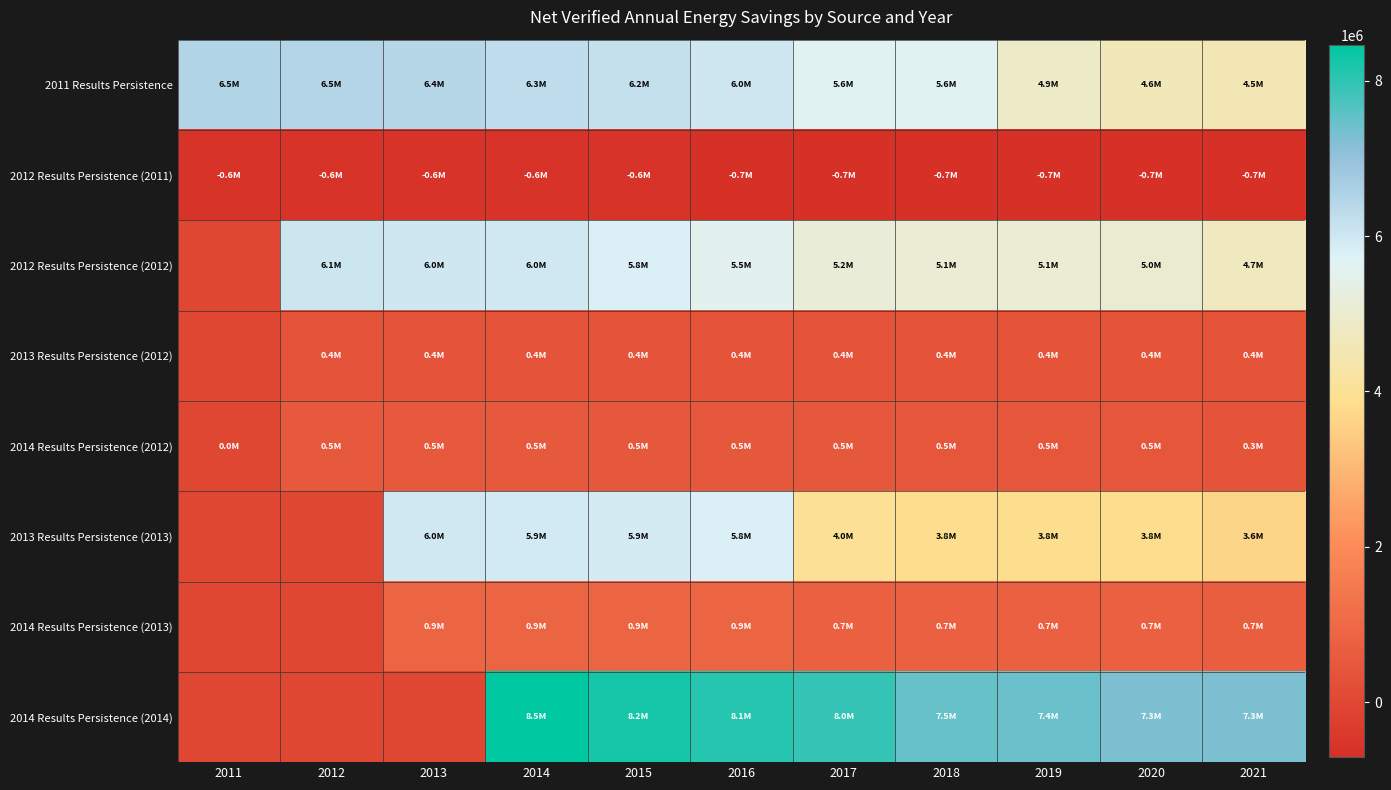

At which category is the sum across all series the highest?

2014